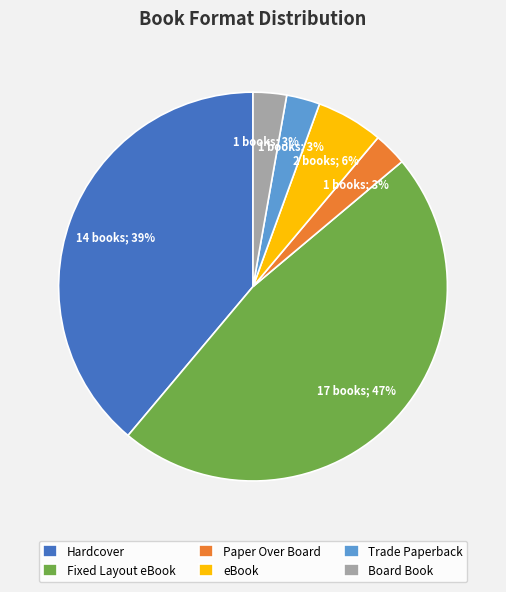

Is the sum of Fixed Layout eBook and eBook greater than half?

Yes